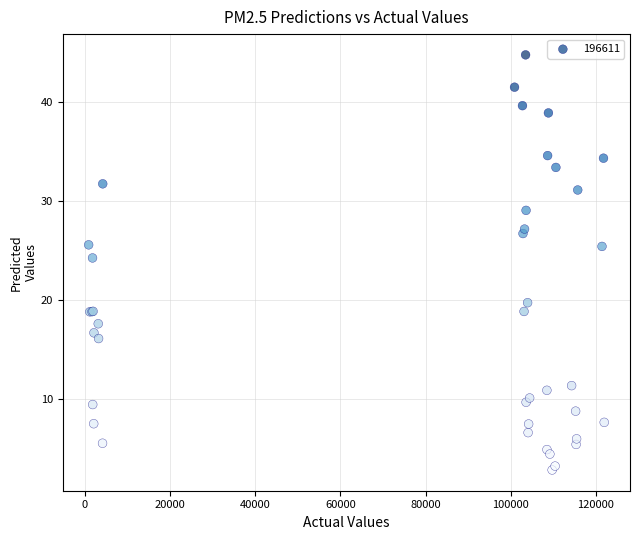

What Y value in the scatter plot is closest to 23?

24.3